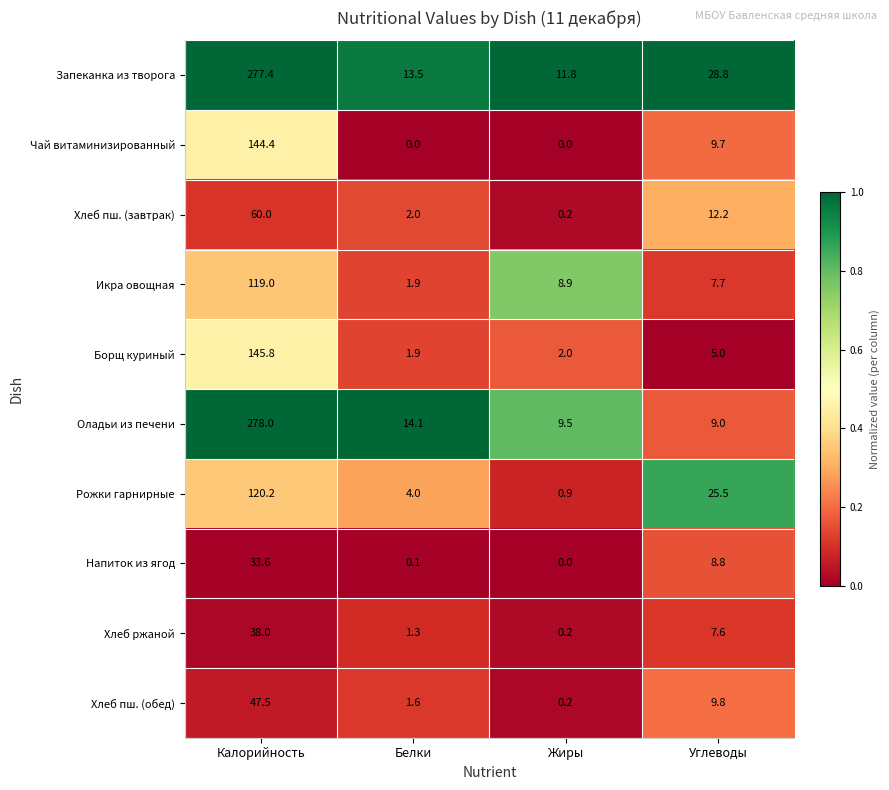

Read the Борщ куриный value at Белки.

1.9